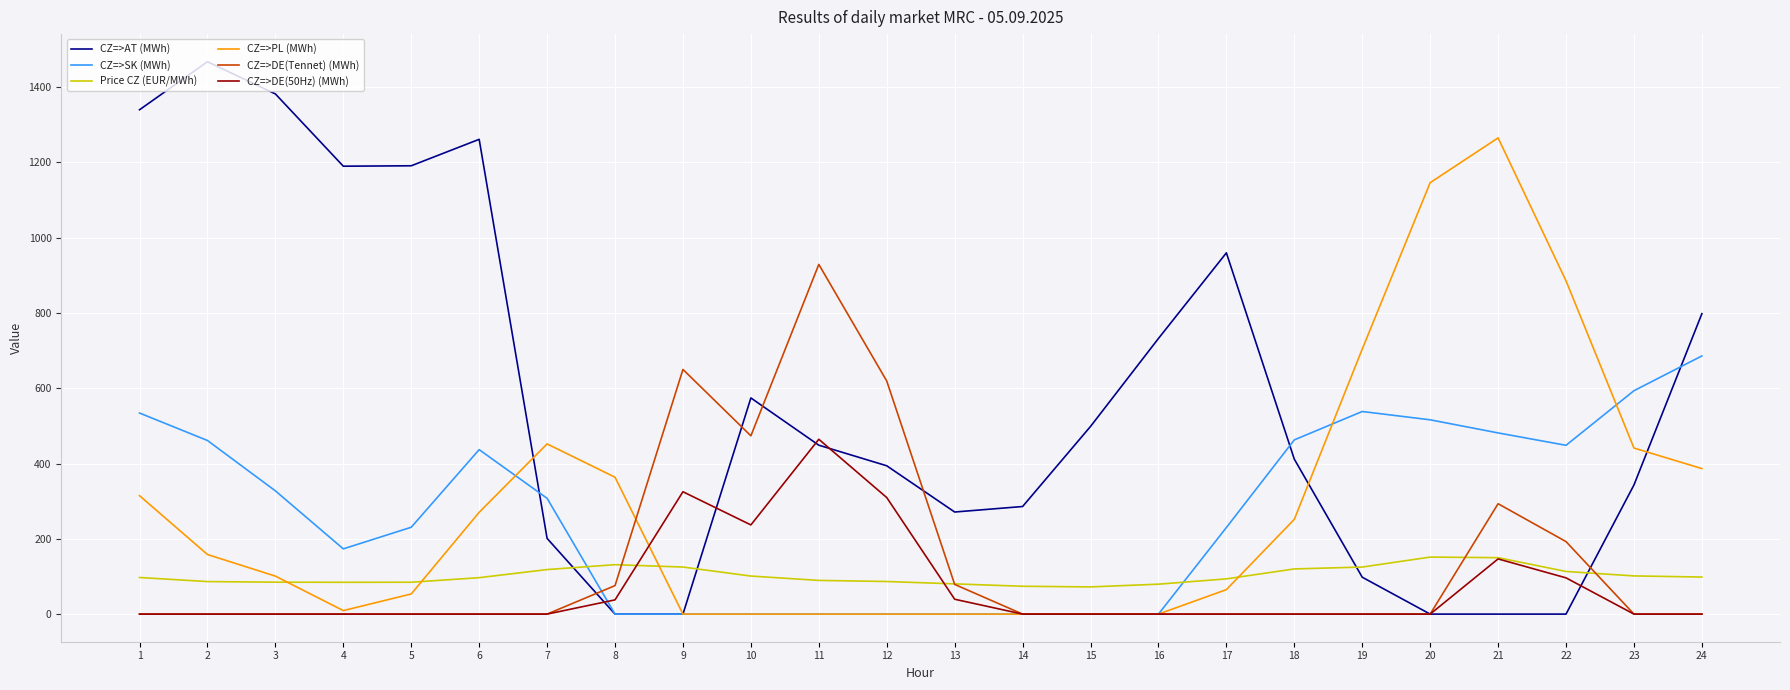

How many intersections are there between CZ=>PL (MWh) and Price CZ (EUR/MWh)?

4